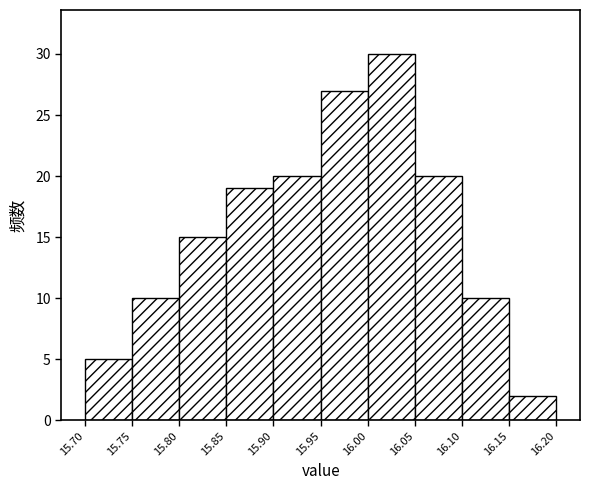

How tall is the bar that spans 16.15 to 16.20 on the x-axis? The values are not printed on the chart, so give them approximately, as read against the axis.

2